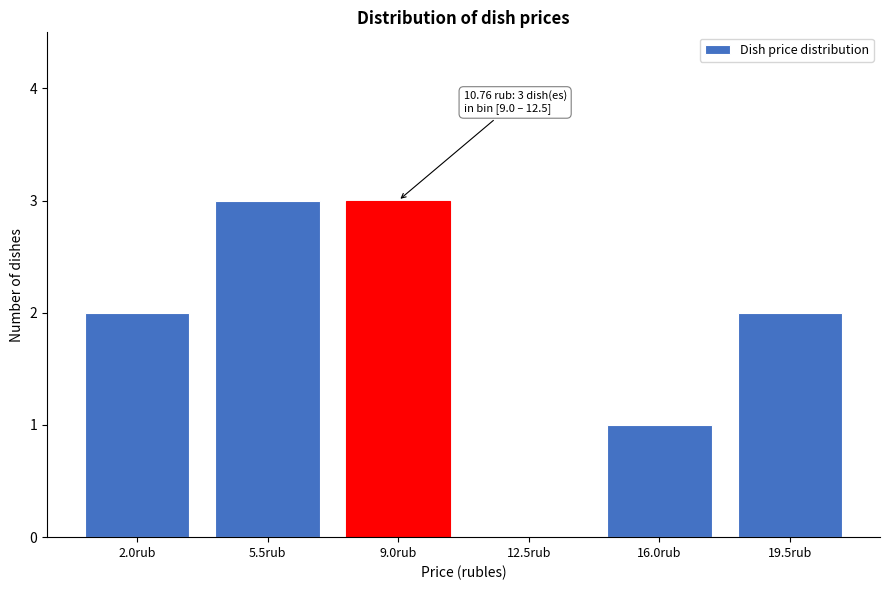

Reading left to right, what are all the values shown in this chart?

2.0rub=2	5.5rub=3	9.0rub=3	12.5rub=0	16.0rub=1	19.5rub=2